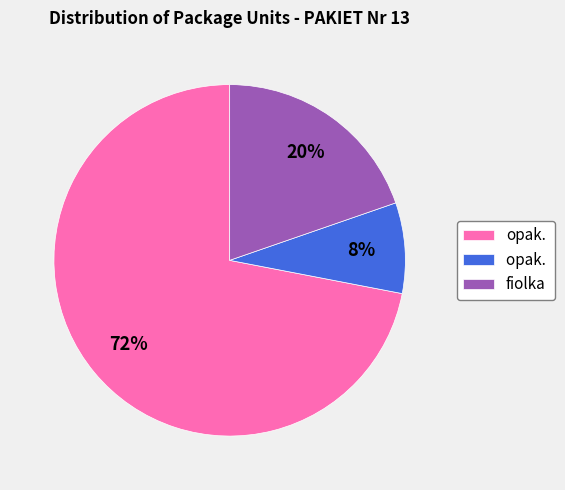

Does any single category account for the majority?

Yes